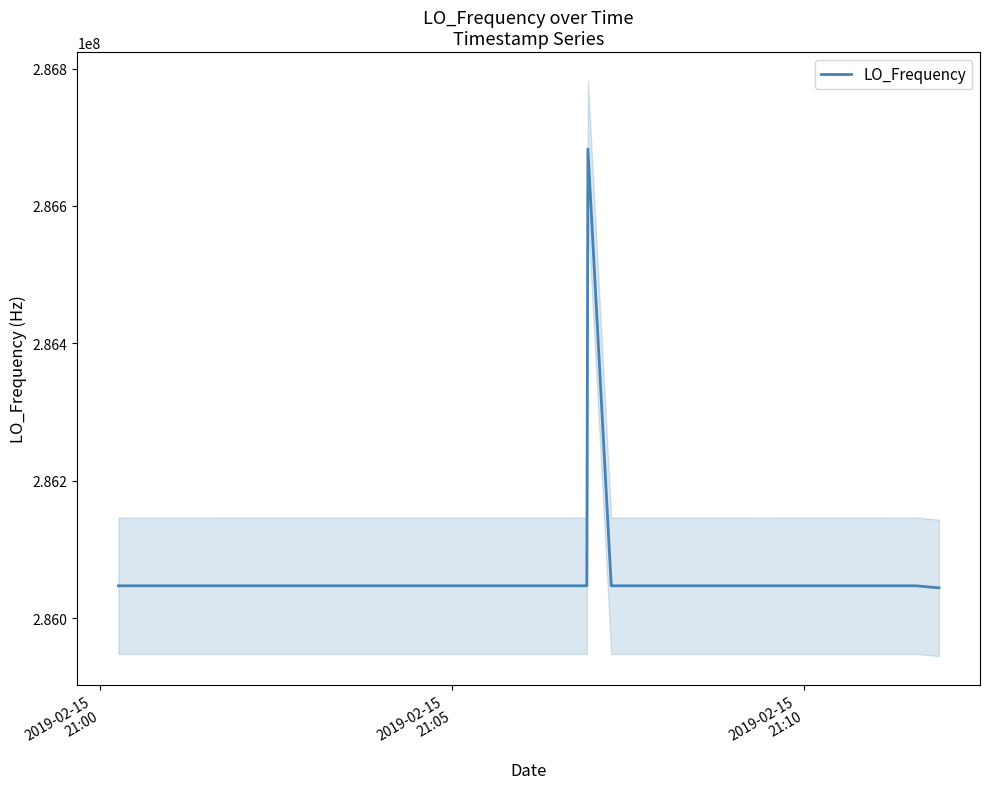

What is the highest value of the LO_Frequency series?

286682713.3